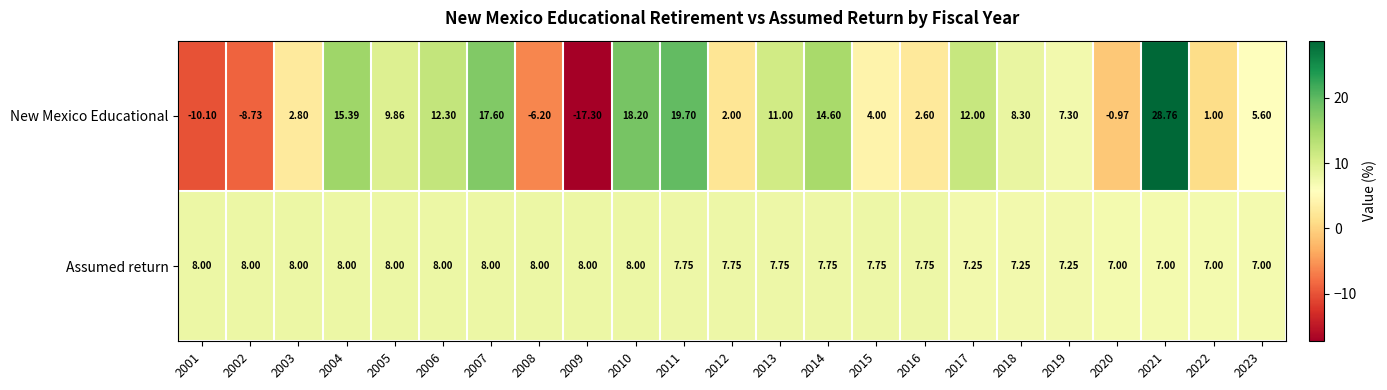

Is the value of New Mexico Educational at 2020 greater than the value of Assumed return at 2014?

No